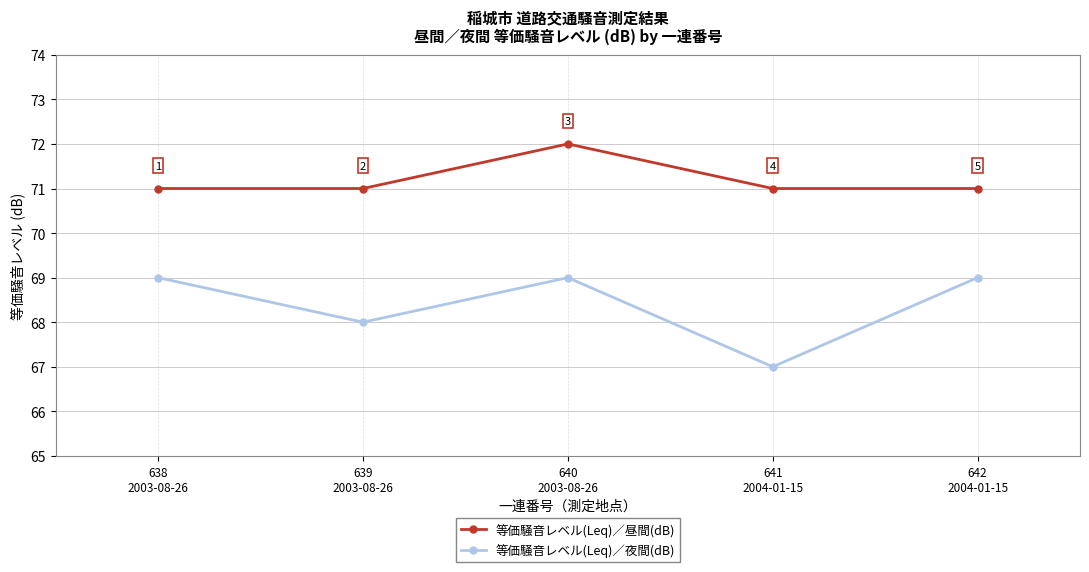

Which series has the largest range (max minus min)?

等価騒音レベル(Leq)／夜間(dB)